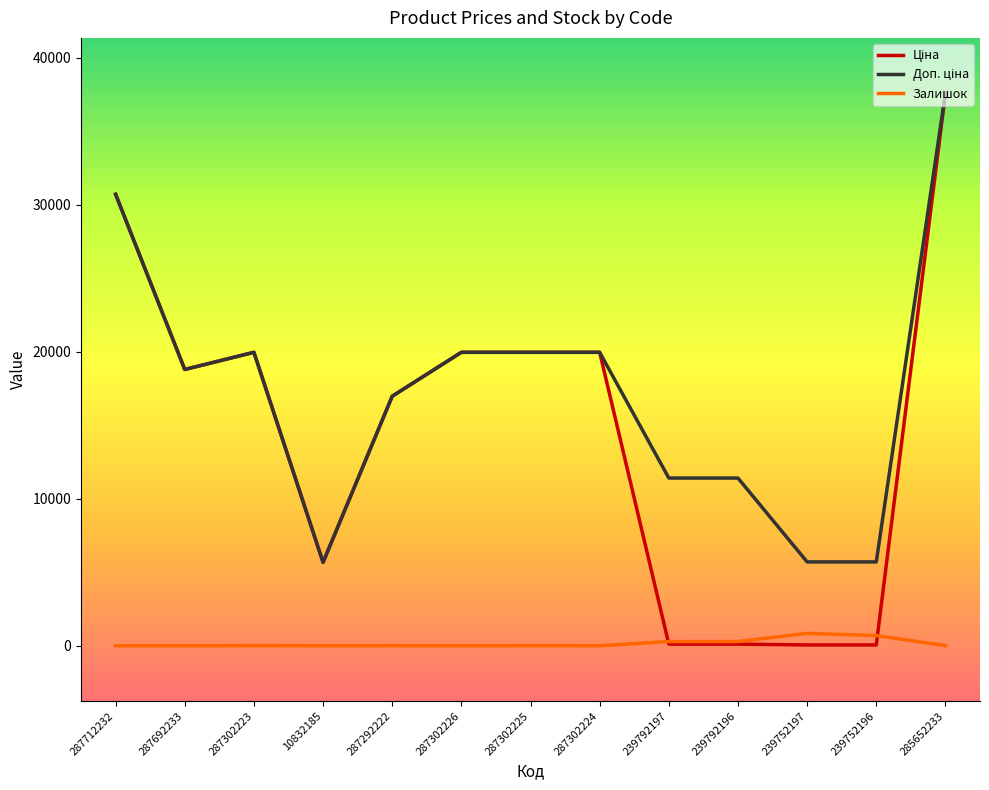

Where is the first local maximum for Доп. ціна?

287302223